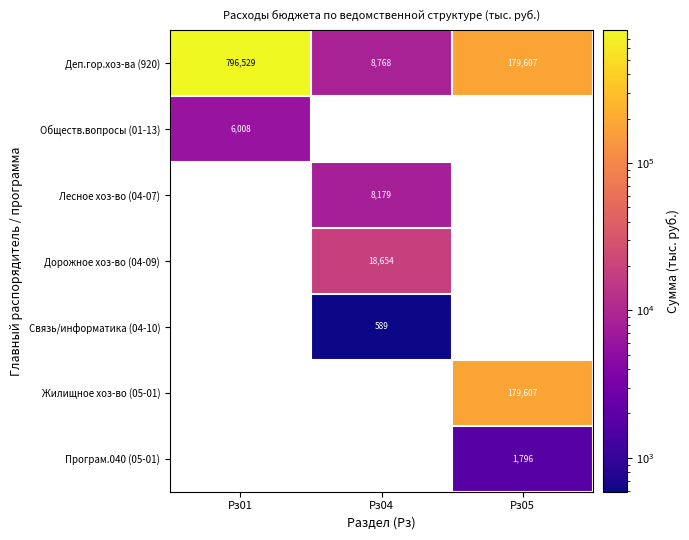

Where does the Деп.гор.хоз-ва (920) series first go above 179607?

Рз01